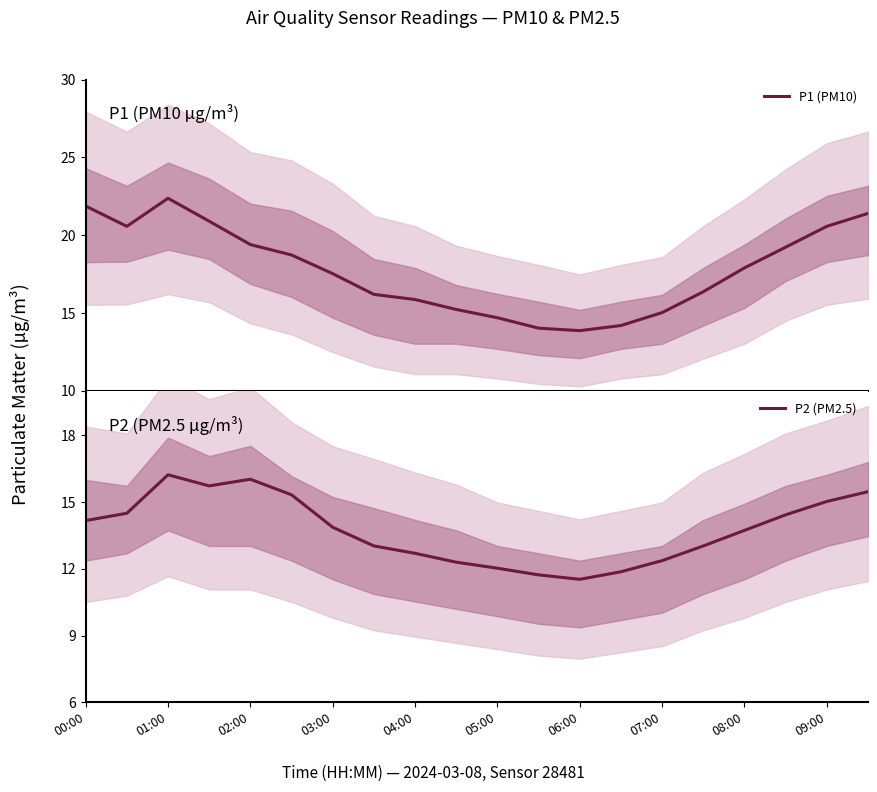

The P2 (PM2.5) series shows 14.2 at 00:00. True or false?

True